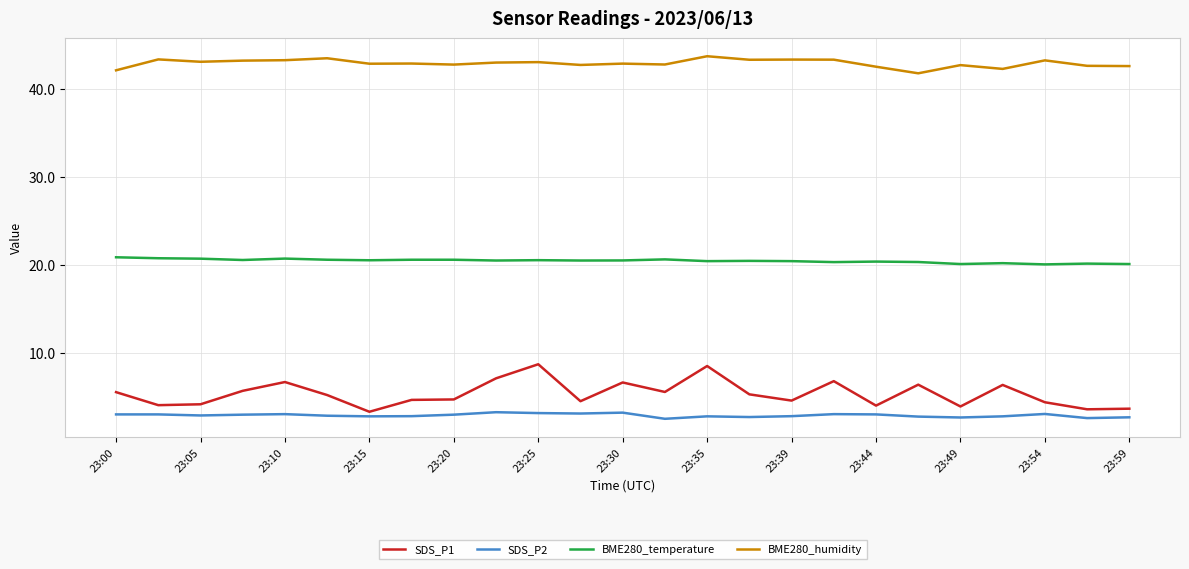

What is the minimum value shown in the chart?

2.5